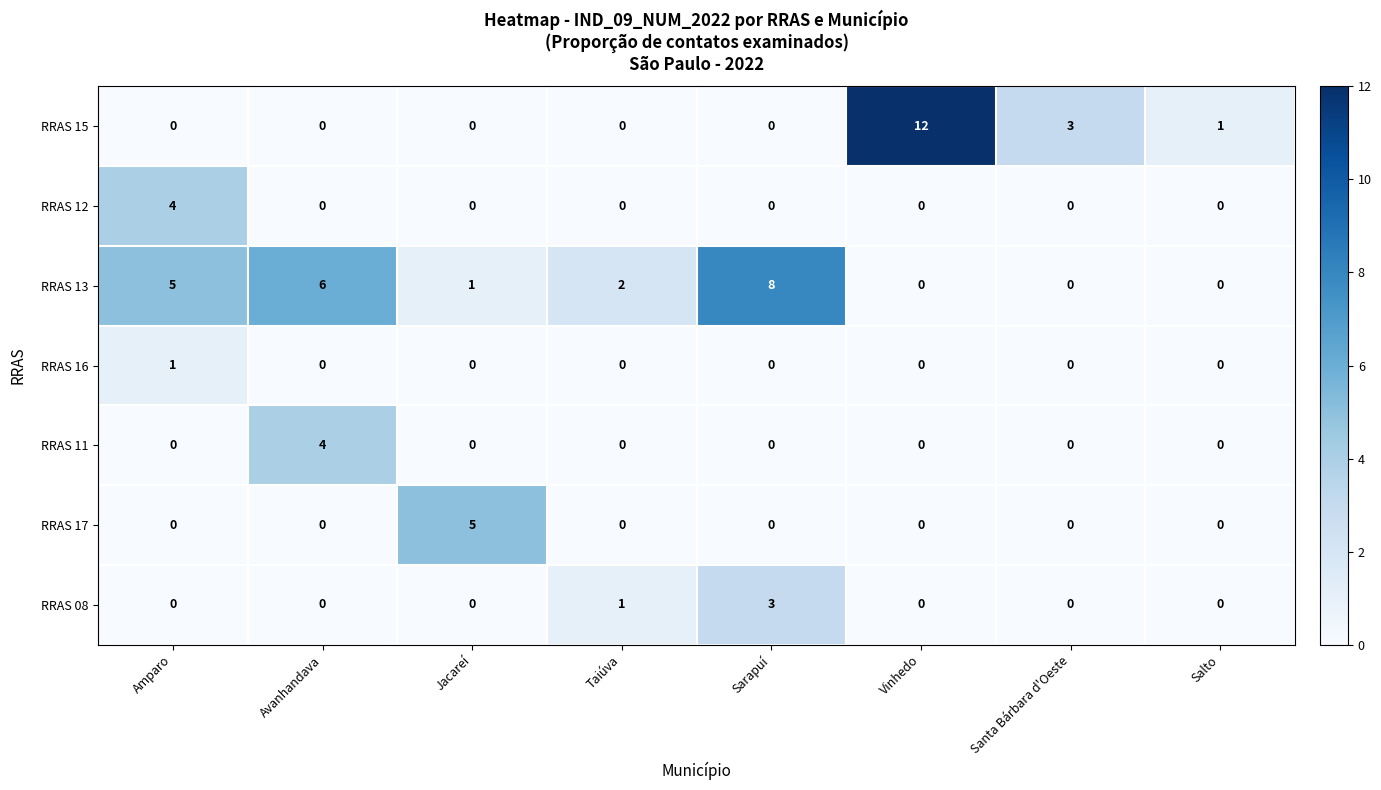

Count the RRAS 12 values in the range 0 to 1.

7